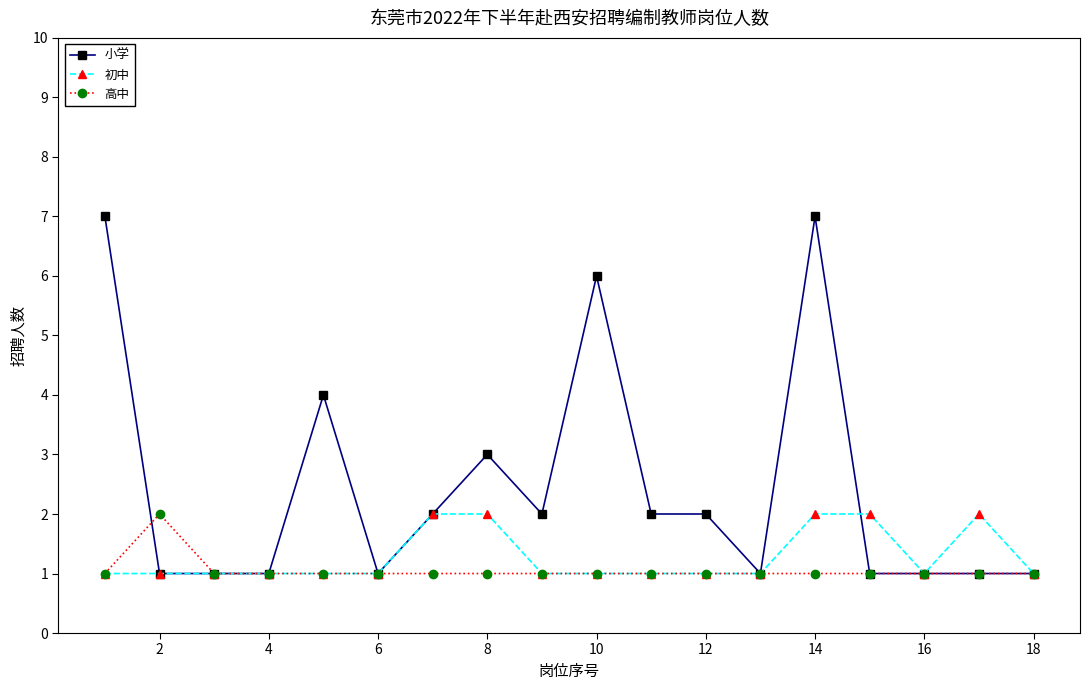

Reading left to right, transcribe all the data shown in this chart.

小学: 7	1	1	1	4	1	2	3	2	6	2	2	1	7	1	1	1	1
初中: 1	1	1	1	1	1	2	2	1	1	1	1	1	2	2	1	2	1
高中: 1	2	1	1	1	1	1	1	1	1	1	1	1	1	1	1	1	1